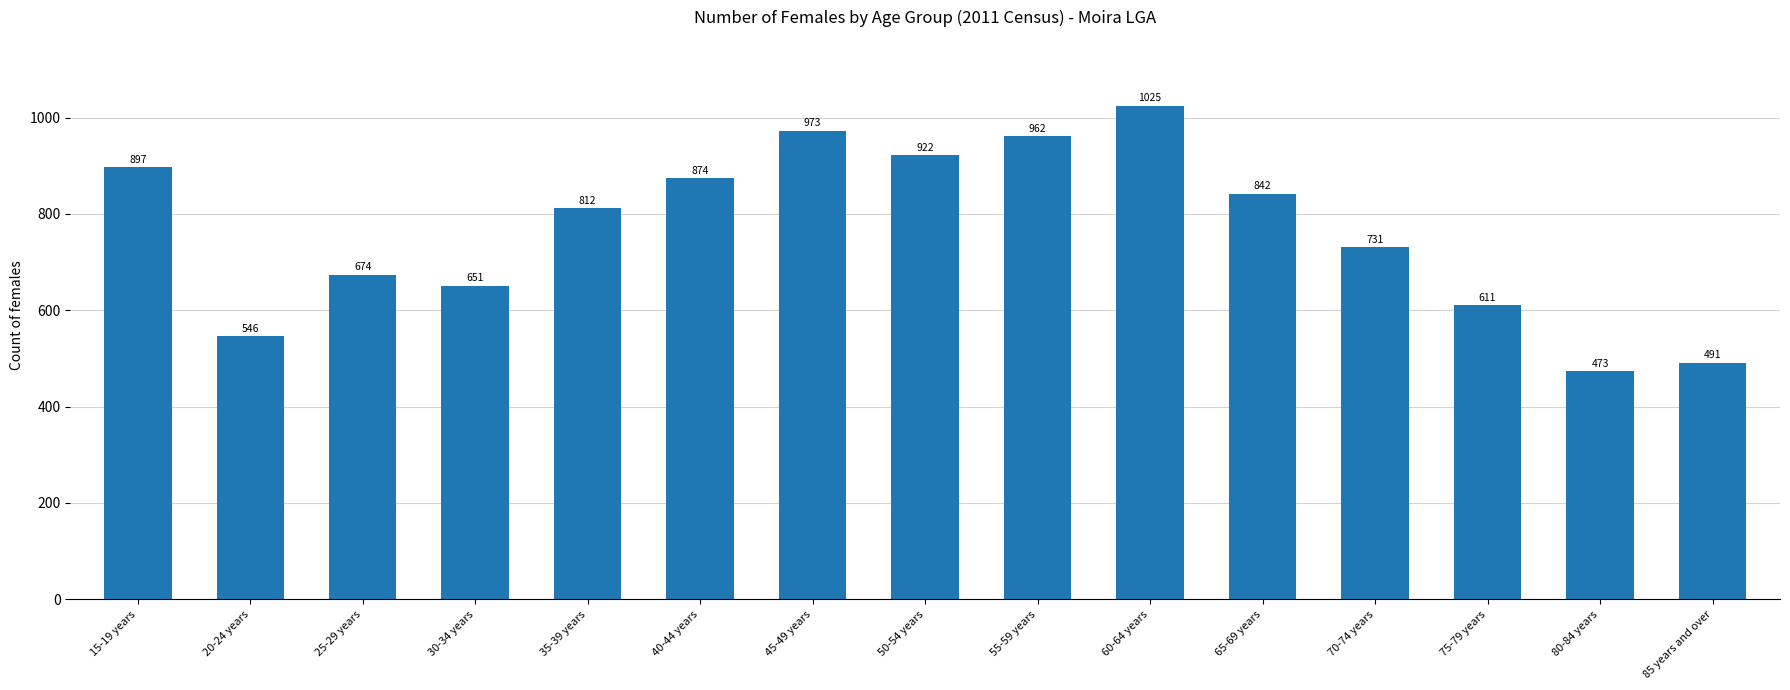

Approximately how many times larger is the value at 45-49 years compared to 65-69 years?

1.2